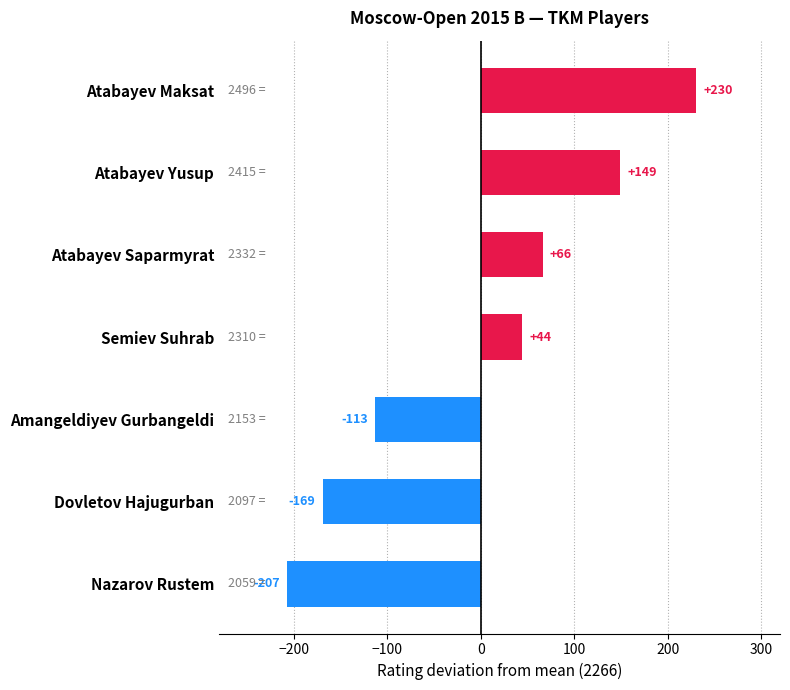

How many values are below 44?

3